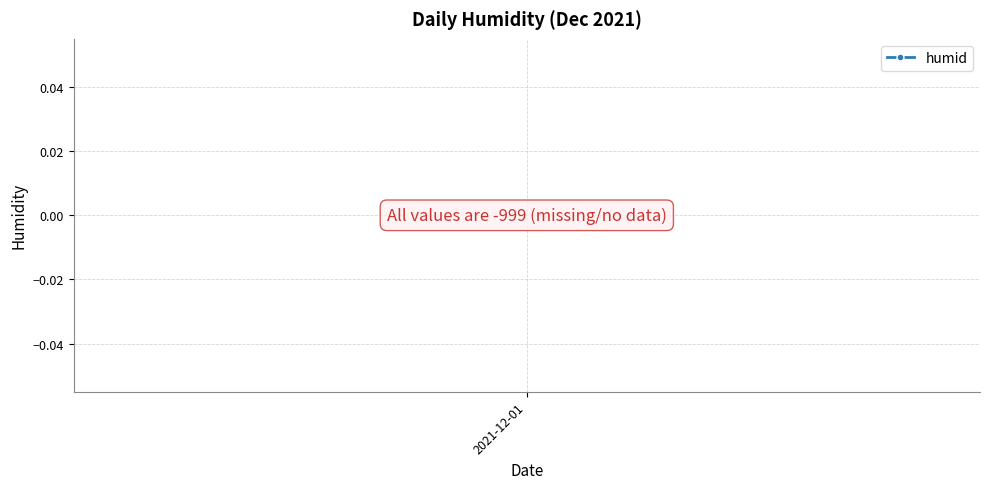

How many lines are shown in the chart?

1